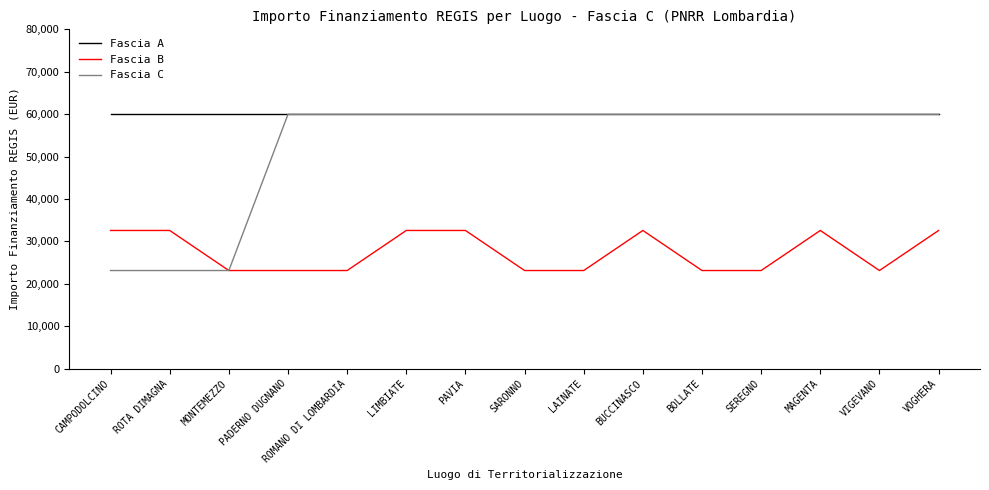

The value of Fascia C at MONTEMEZZO is 23147. True or false?

True